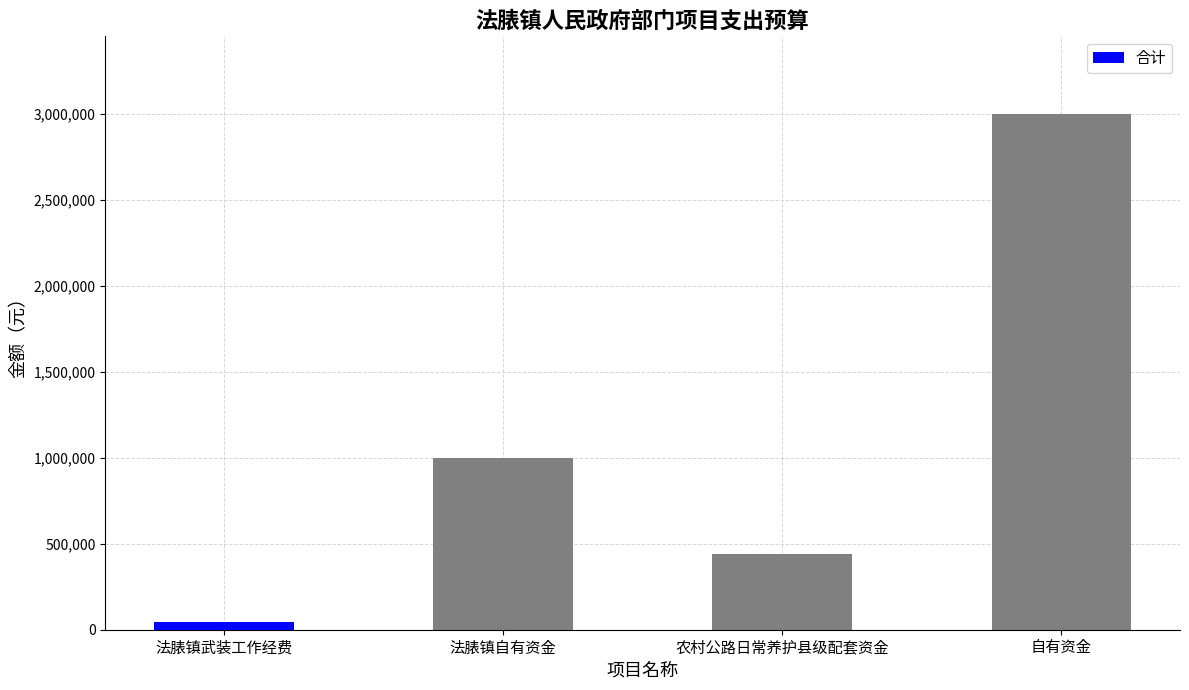

What position from the left is 法脿镇武装工作经费?

1